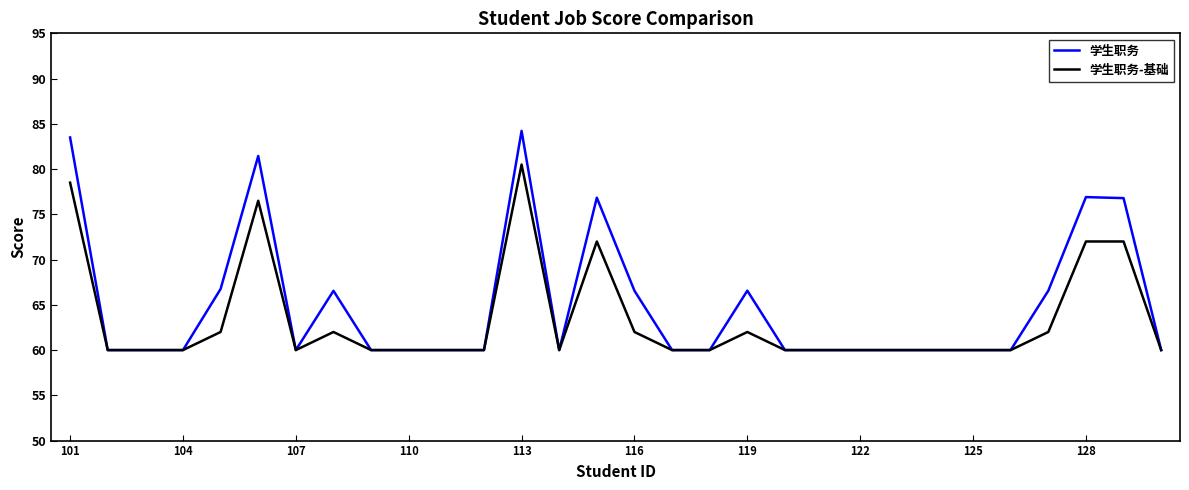

What are all the series names shown in the legend?

学生职务, 学生职务-基础